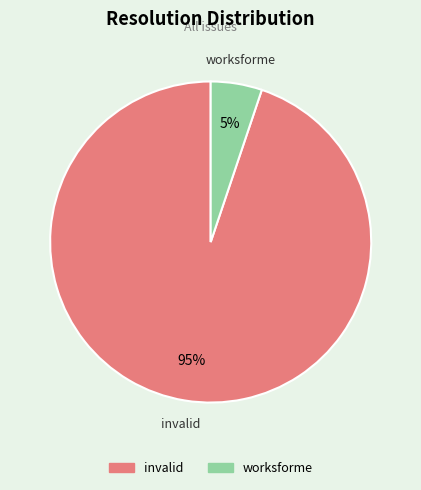

Does any single category account for the majority?

Yes